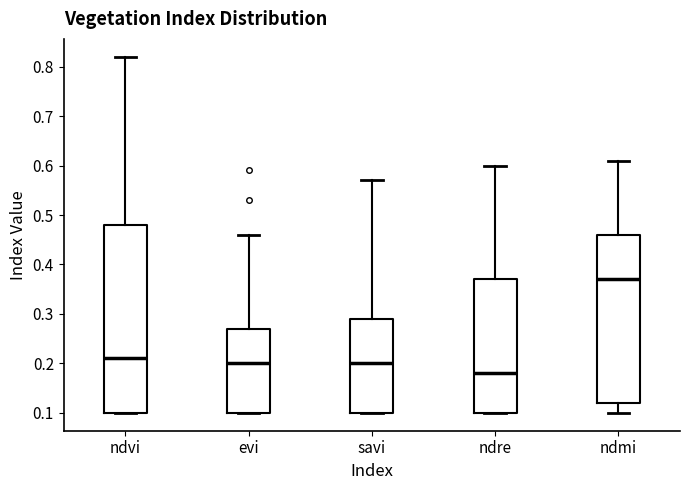

Which box's median line is the lowest?

ndre